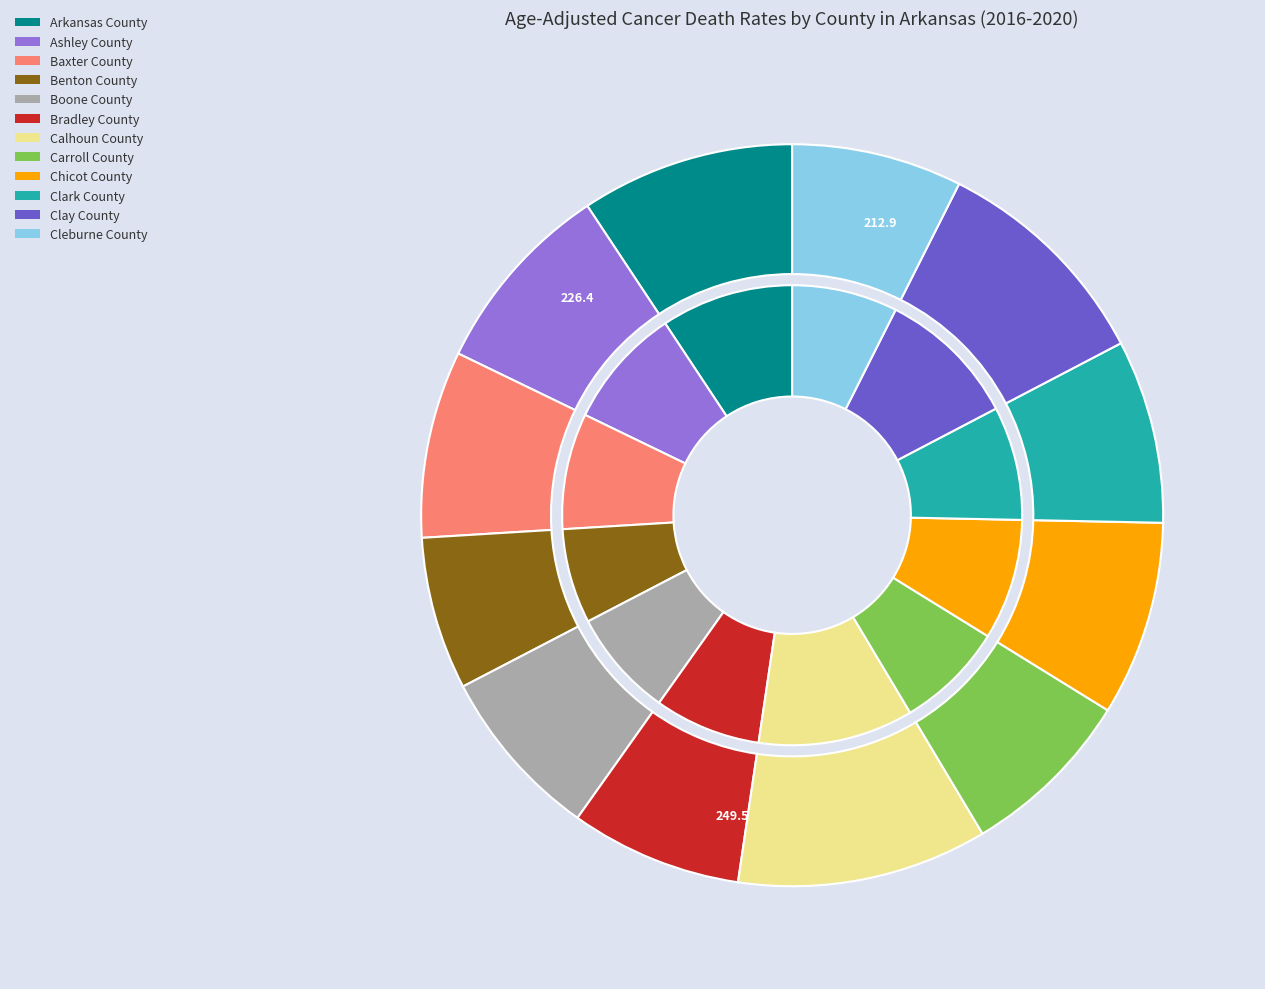

The Ashley County slice represents 3% of the pie. True or false?

False